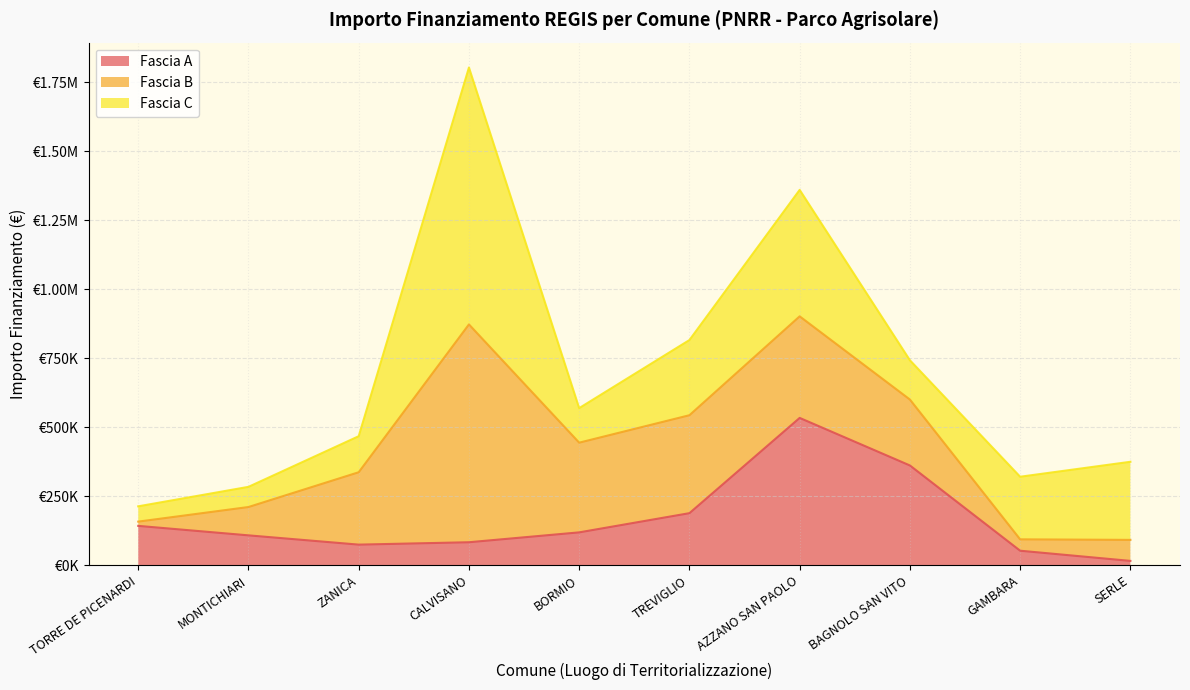

How many interior local peaks does the Fascia B series have?

2